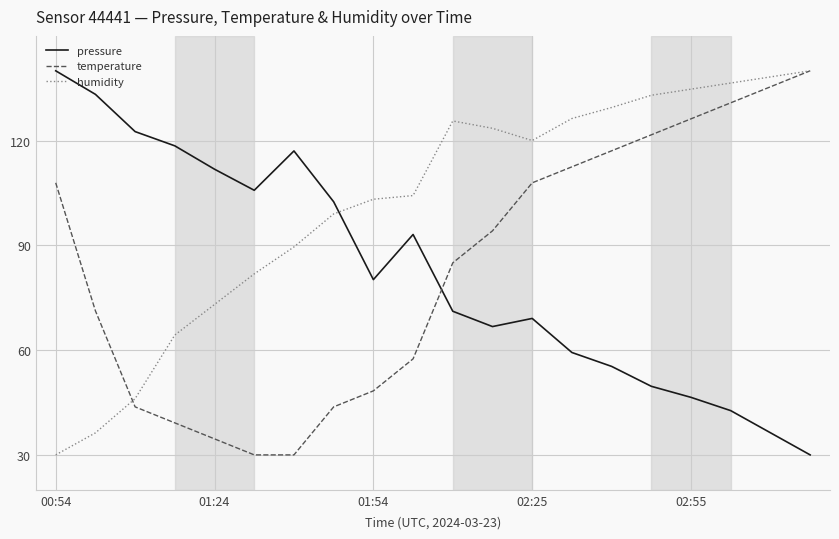

What is the minimum value shown in the chart?

30.0